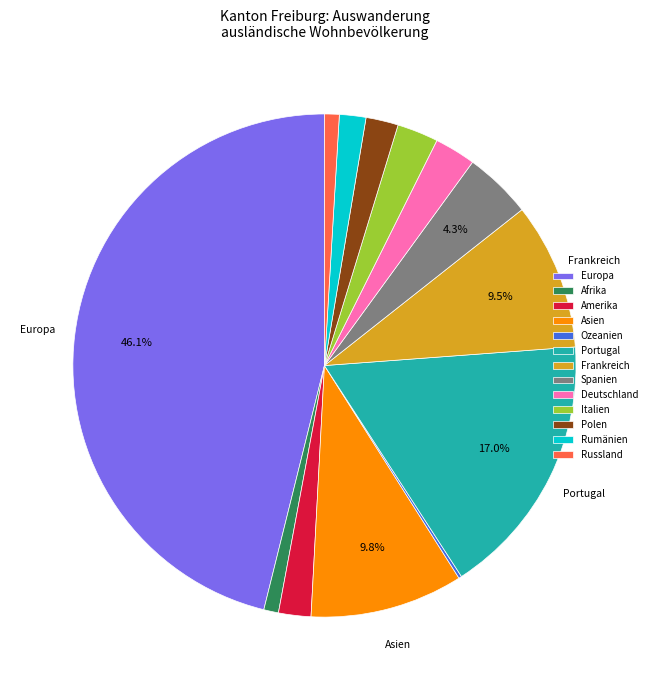

What portion of the pie excludes Asien?

90.2%